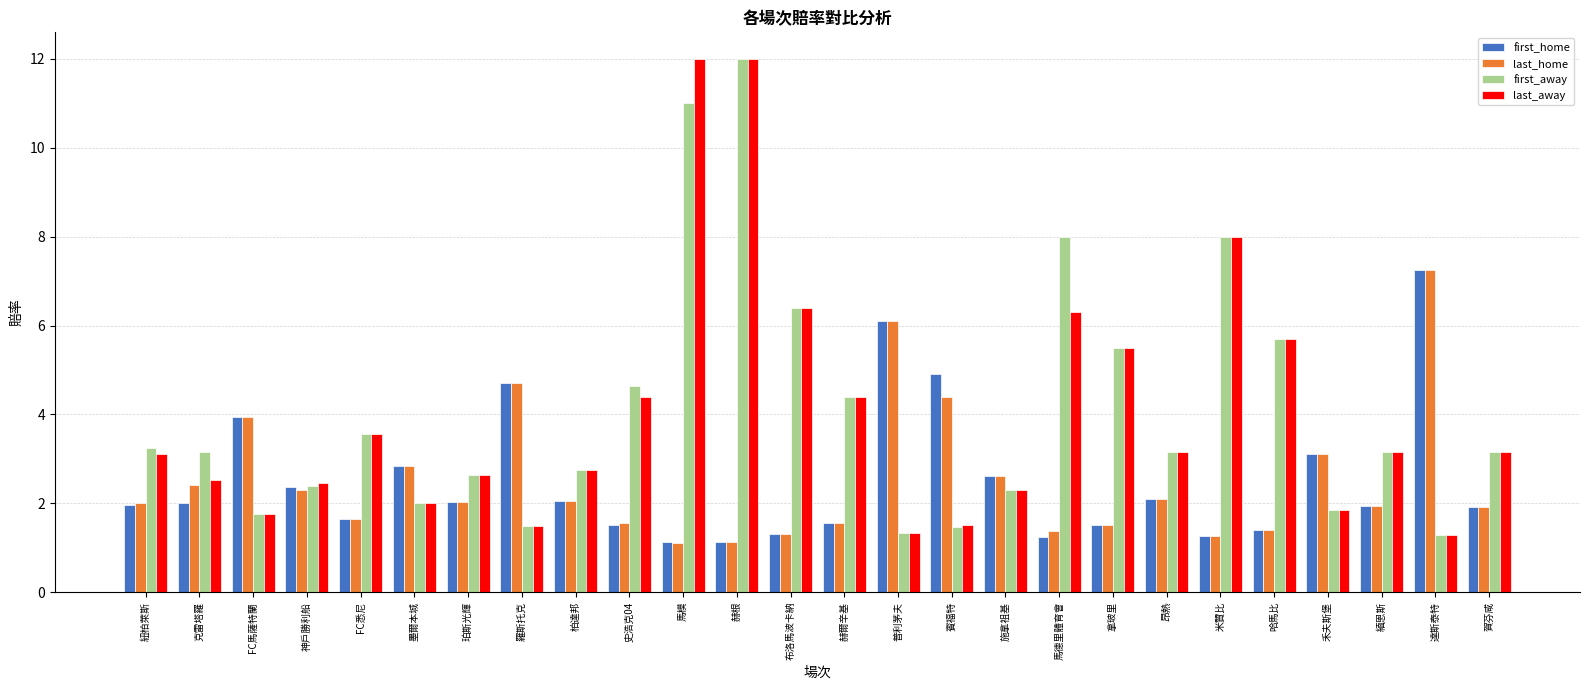

What is the difference between the highest and lowest values at 賀芬咸?

1.2